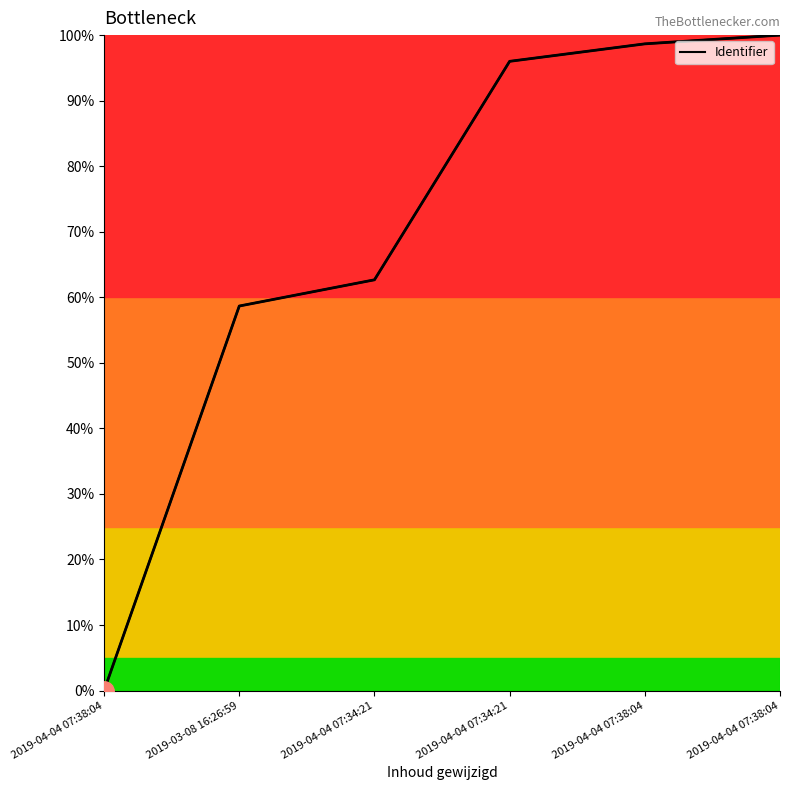

Does the chart display data point markers on the line(s)?

No